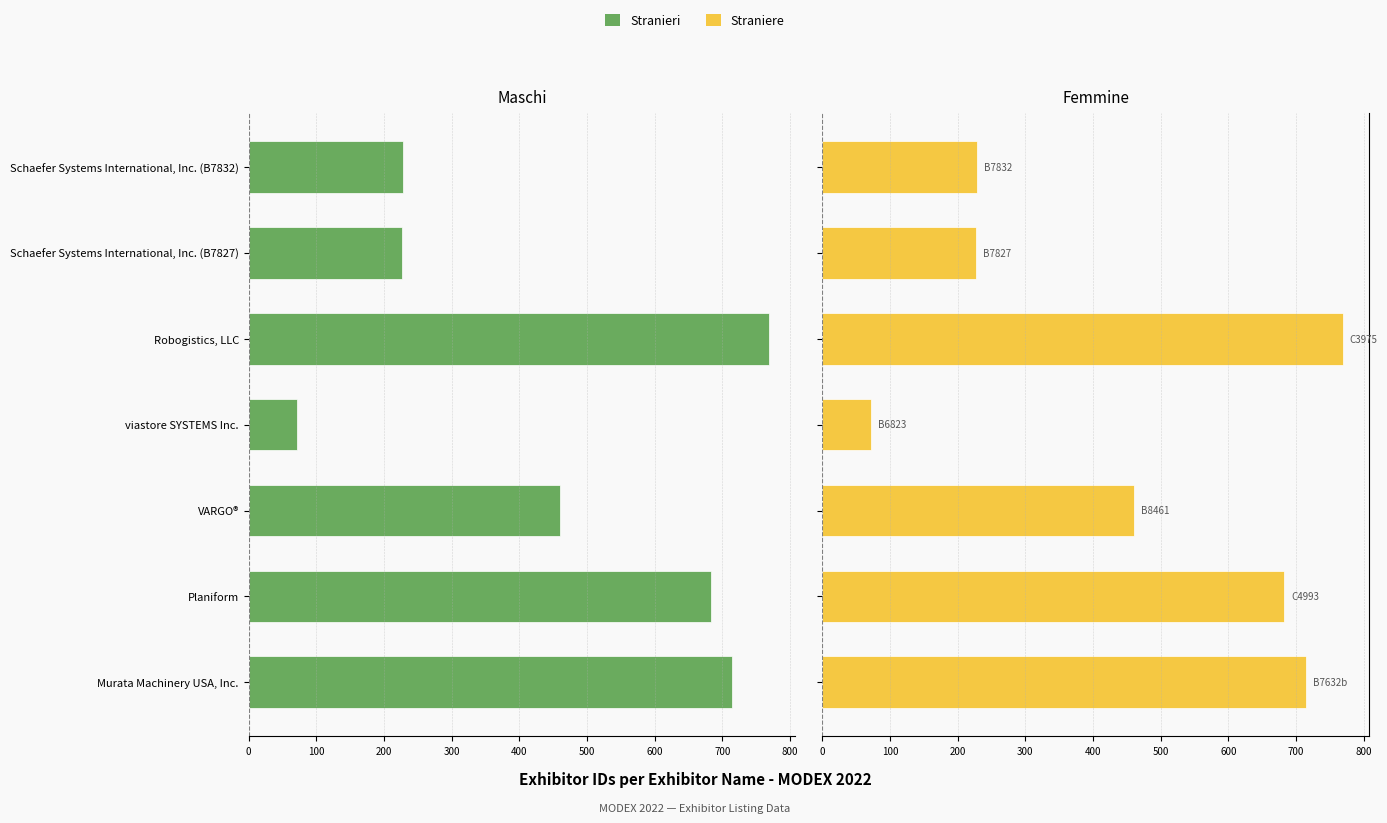

How many bars are there in each group?

2